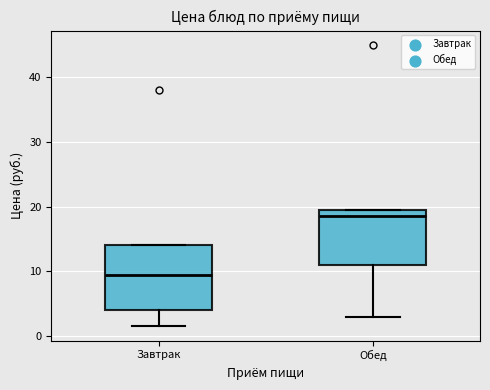

Reading left to right, read every box against the y-axis: the position of its median line, the range the box covers, and the ends of its whiskers. The values are not printed on the chart, so give them approximately, as read against the axis.

Завтрак: median 10, box 4 to 14, whiskers 2 to 14
Обед: median 19, box 11 to 20, whiskers 3 to 20